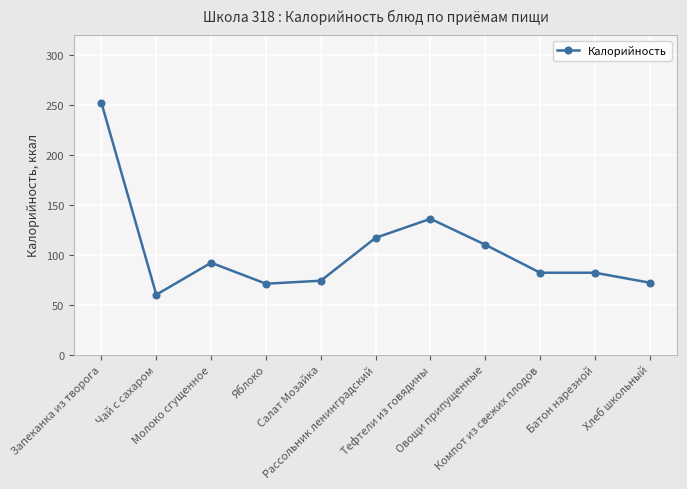

What position from the left is Компот из свежих плодов?

9